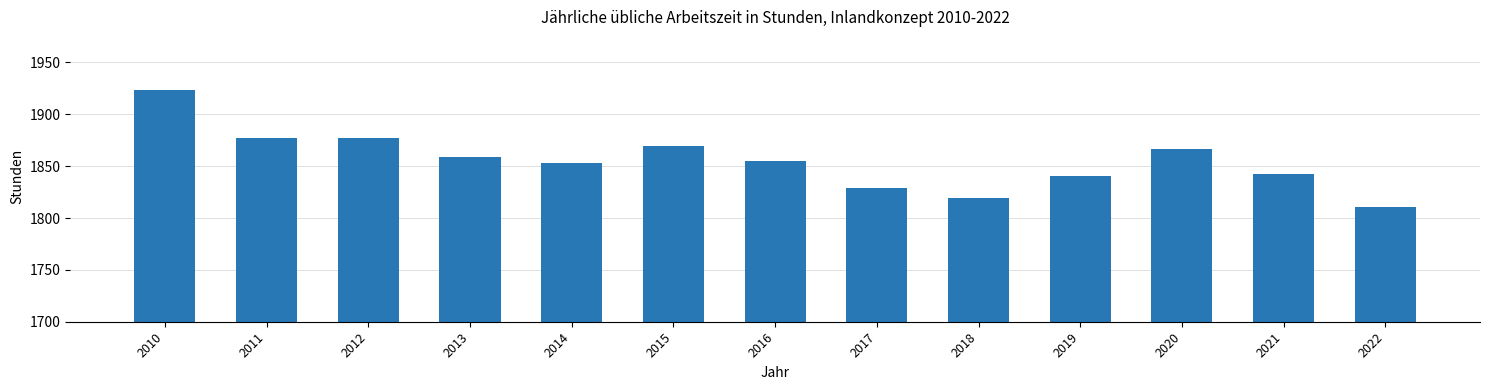

Are the bars grouped side by side (vs. stacked)?

No